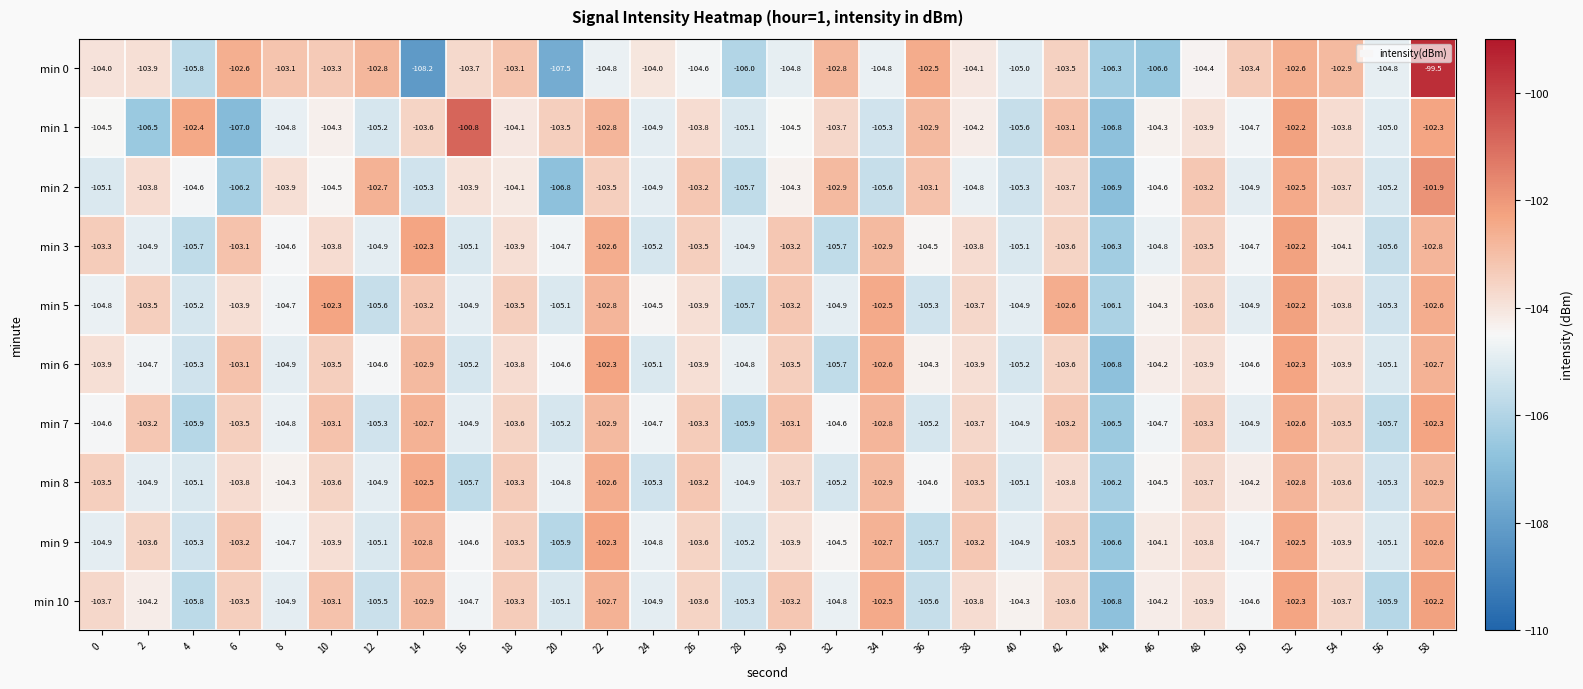

Is it true that min 10 equals -153.9 at 40?

False